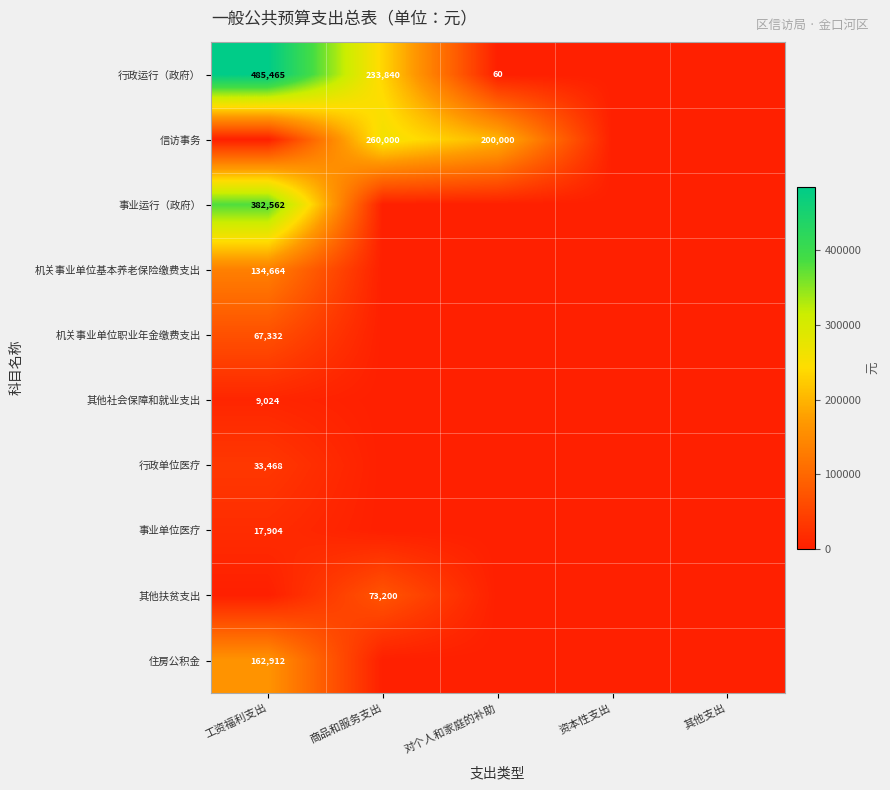

Is it true that 行政运行（政府） equals 130983 at 商品和服务支出?

False